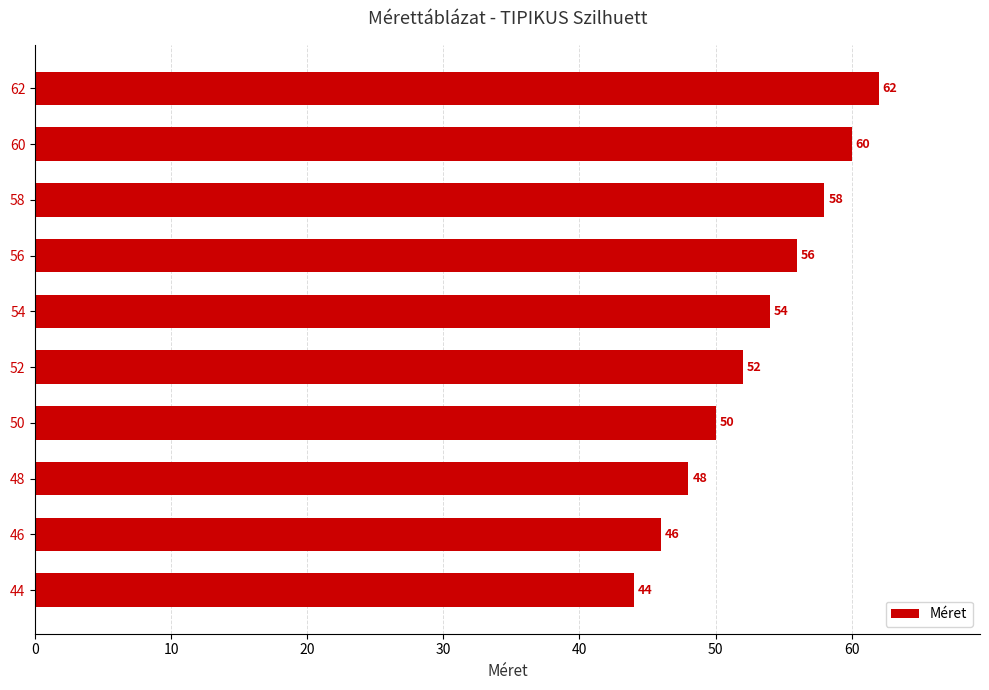

Are the bars grouped side by side (vs. stacked)?

No